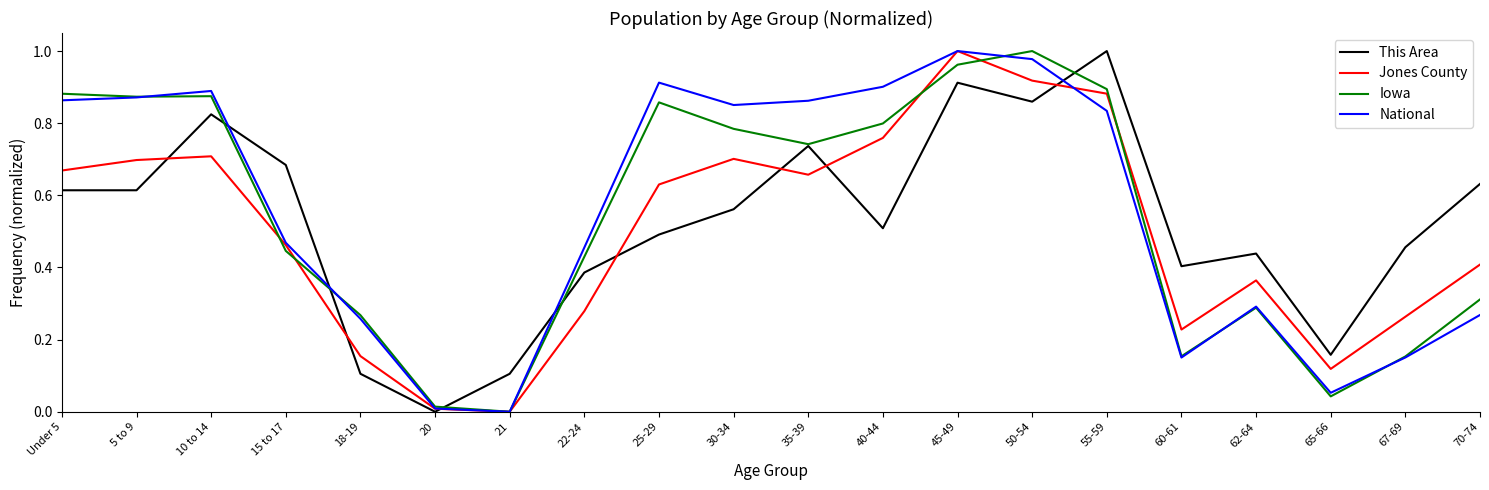

How many interior local peaks does the National series have?

4